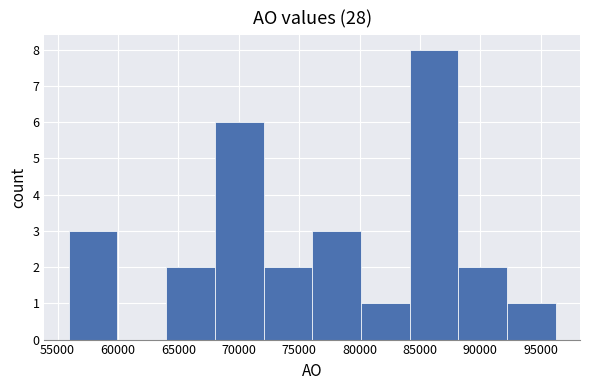

What is the height of the bar covering 80000 to 84000 on the x-axis? Neither the bar edges nor the heights are printed on the chart, so give them approximately, as read against the axes.

1